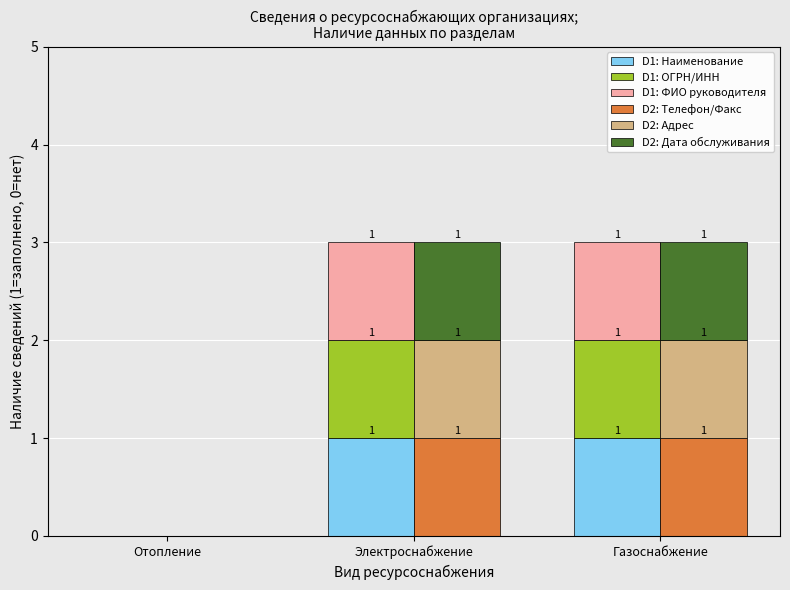

How many bars are there in total?

18